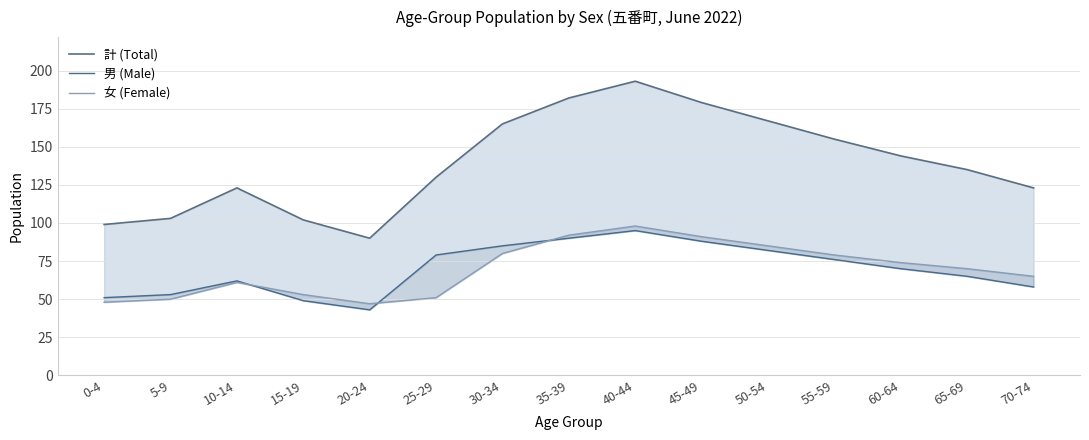

How many data points in 男 (Male) are less than 70?

7